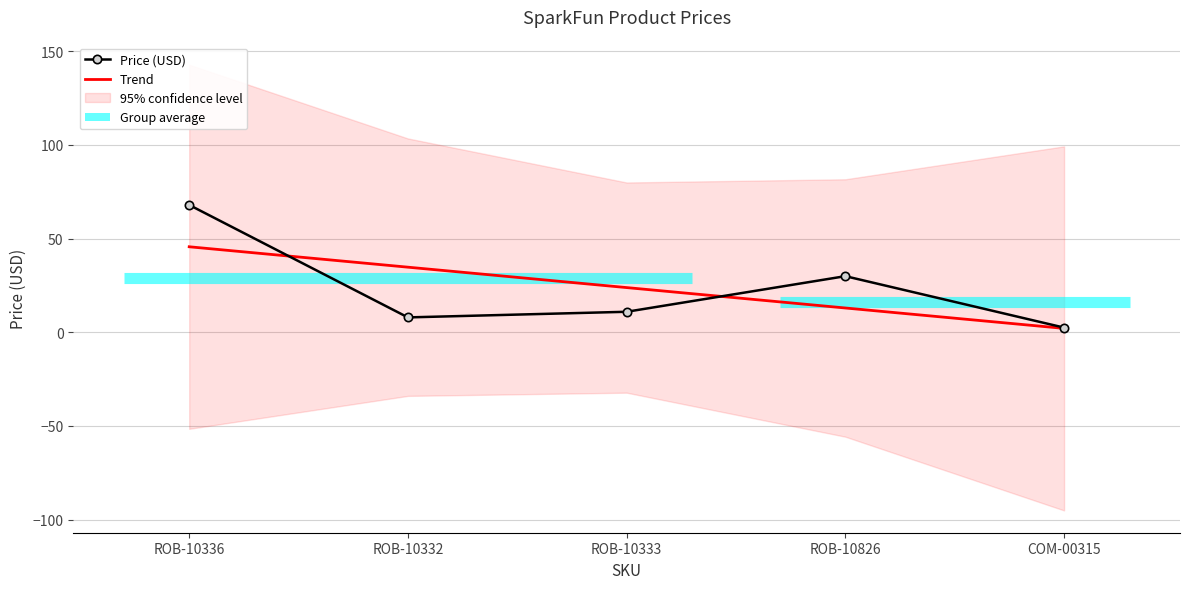

The chart shows a value of 41.0 at ROB-10826. True or false?

False